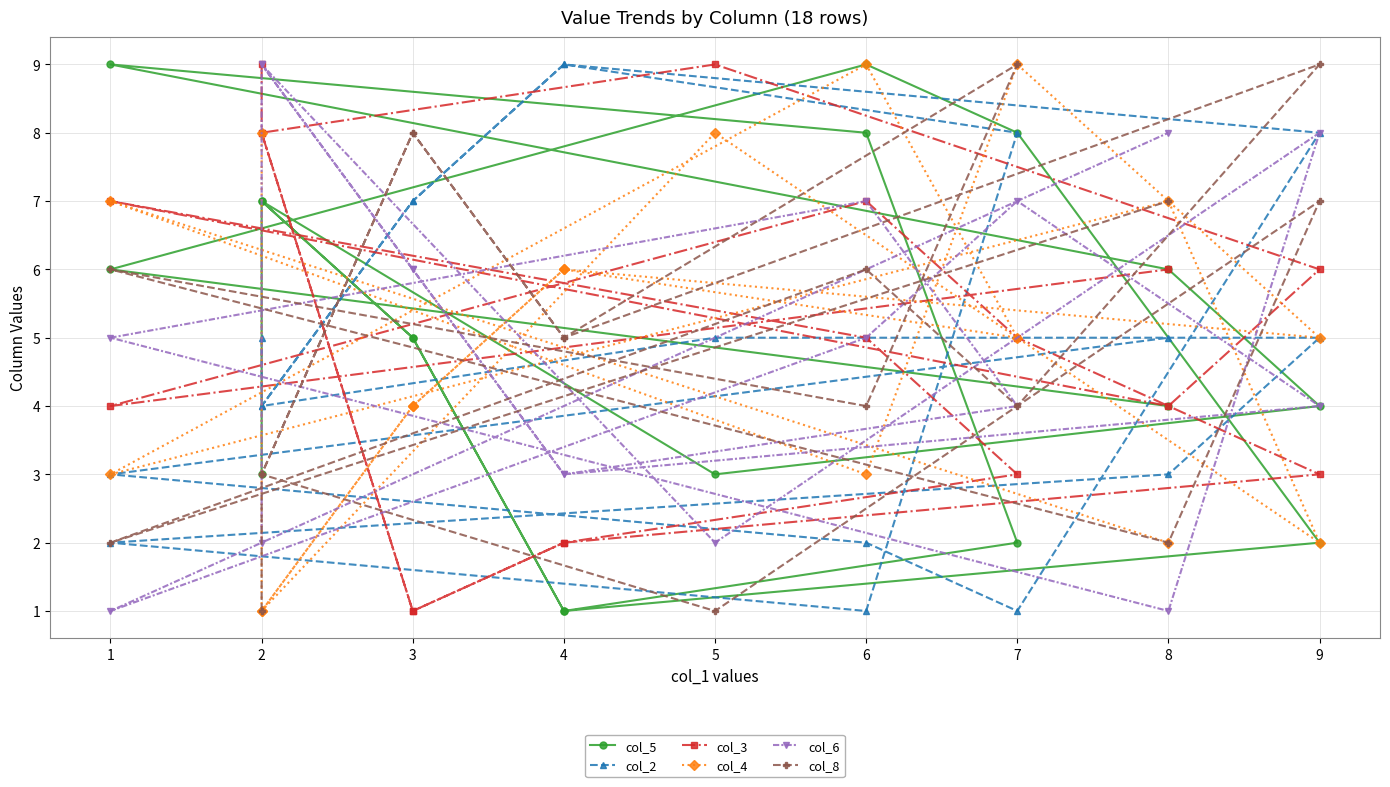

Which label corresponds to the smallest value in the chart?

4